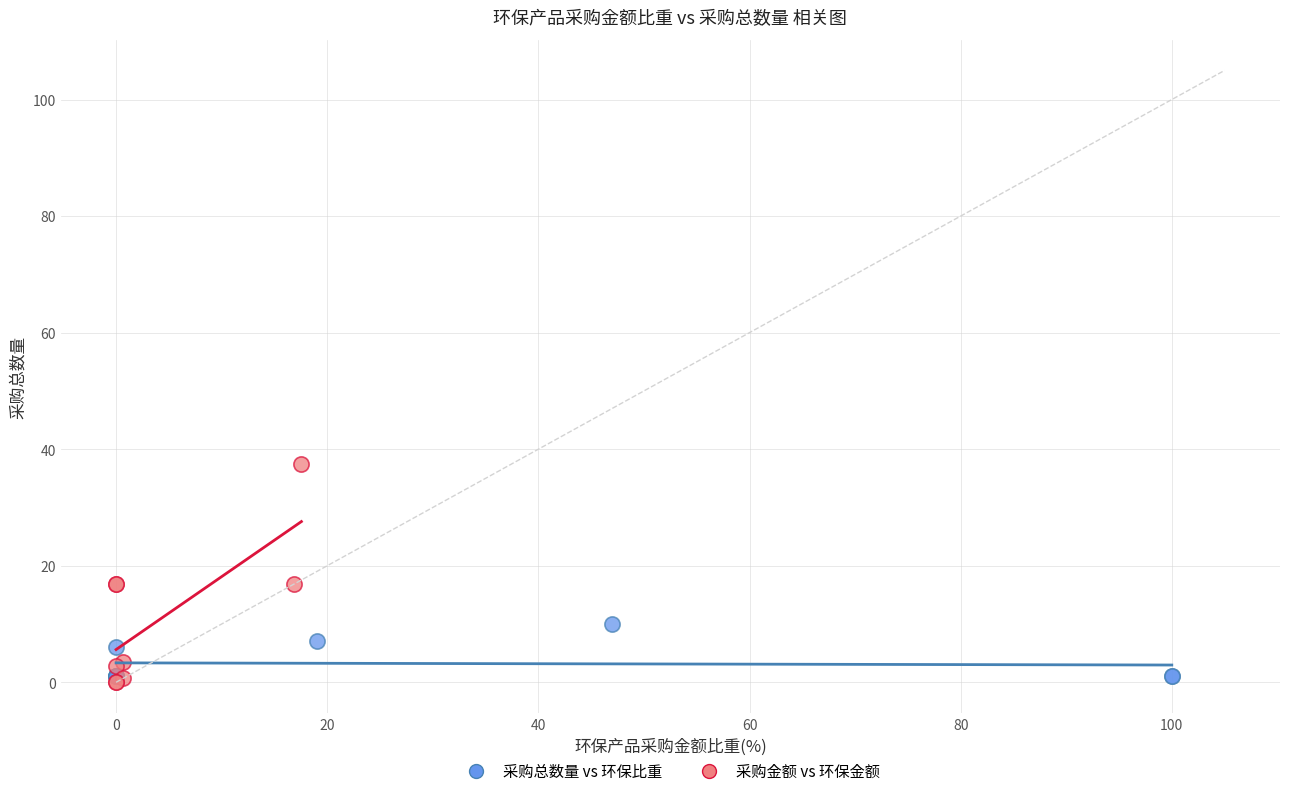

Which series reaches the maximum Y coordinate?

采购金额 vs 环保金额